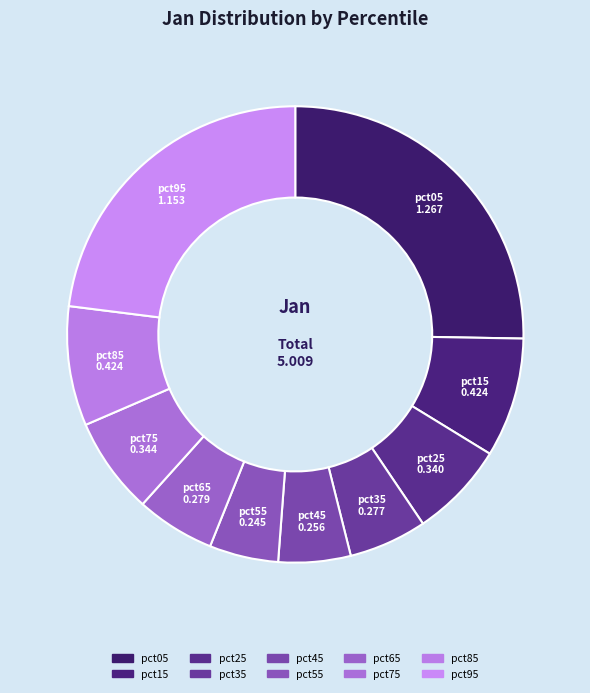

How many slices are in this pie chart?

10